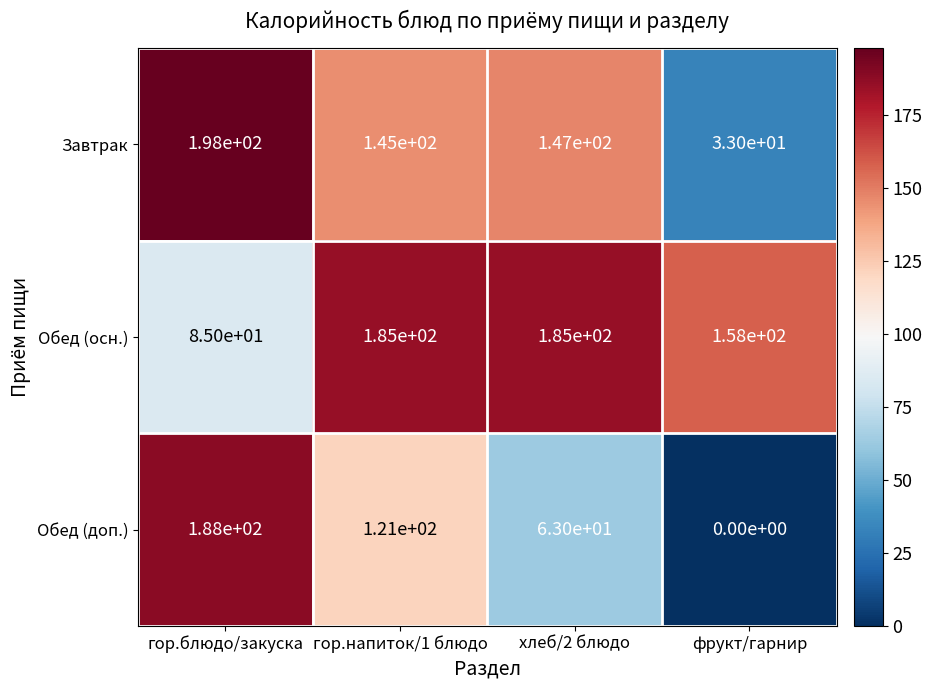

Which series changed the most between гор.блюдо/закуска and гор.напиток/1 блюдо?

Обед (осн.)